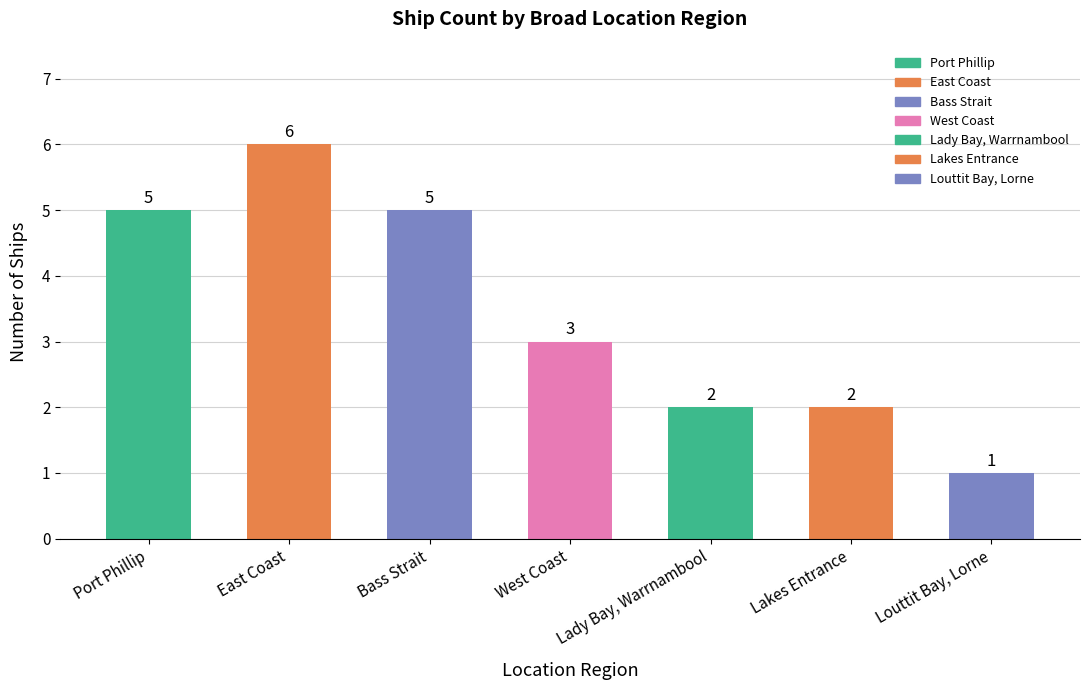

Reading left to right, extract all data points from this chart.

5	6	5	3	2	2	1